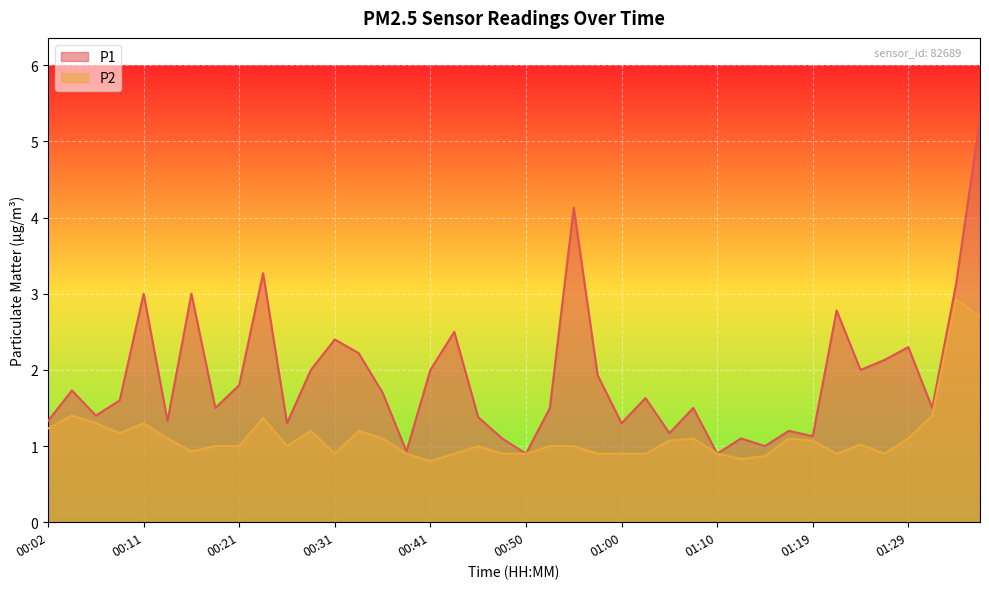

What are all the series names shown in the legend?

P1, P2